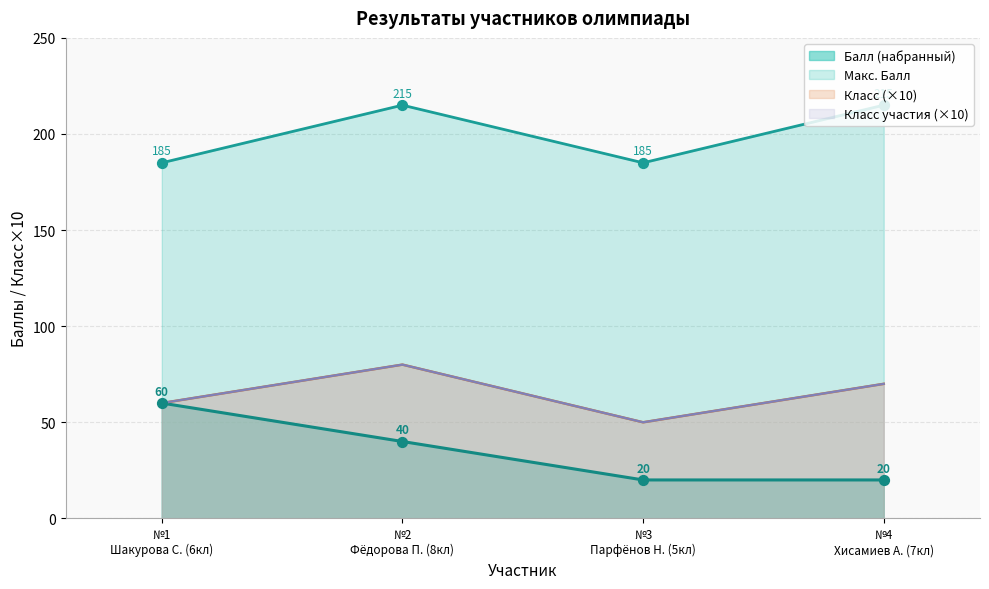

Which series has the largest total across all categories?

Макс. Балл